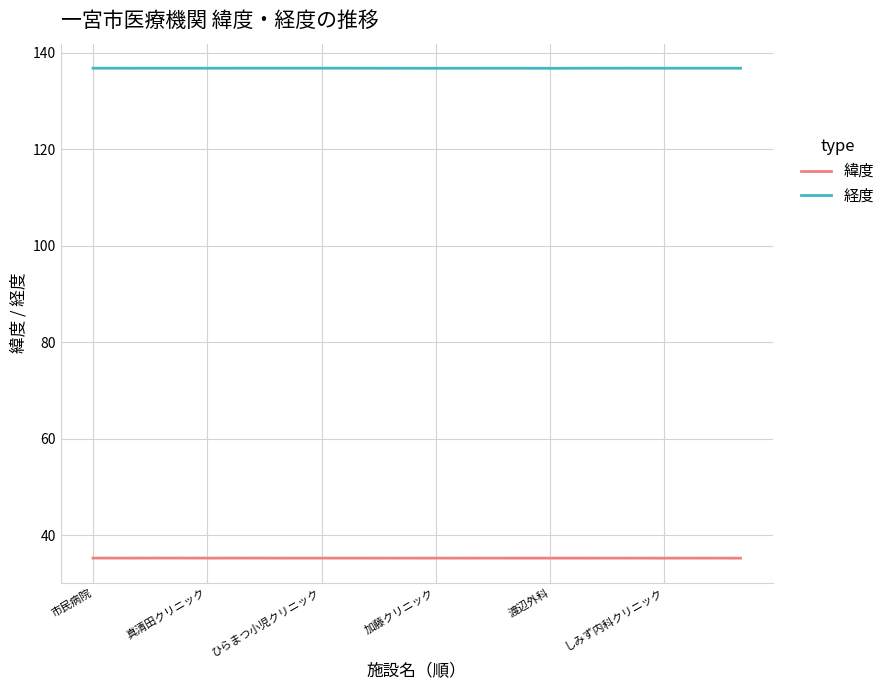

What is the greatest value displayed?

136.8